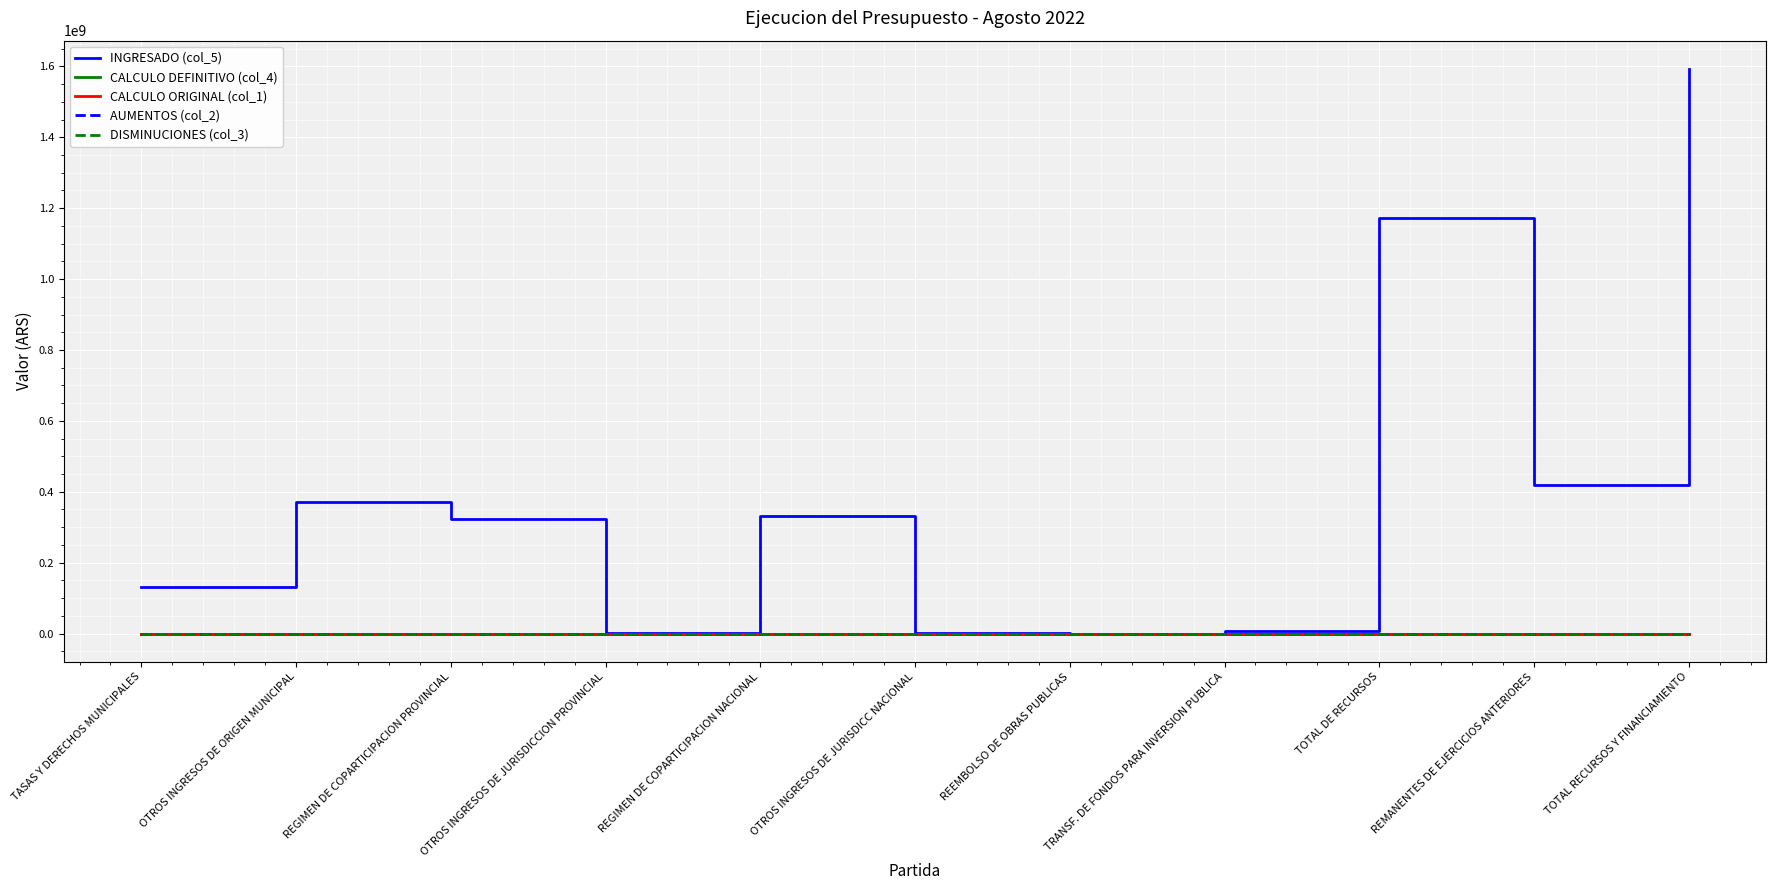

Is this an area chart (filled region under the line)?

No